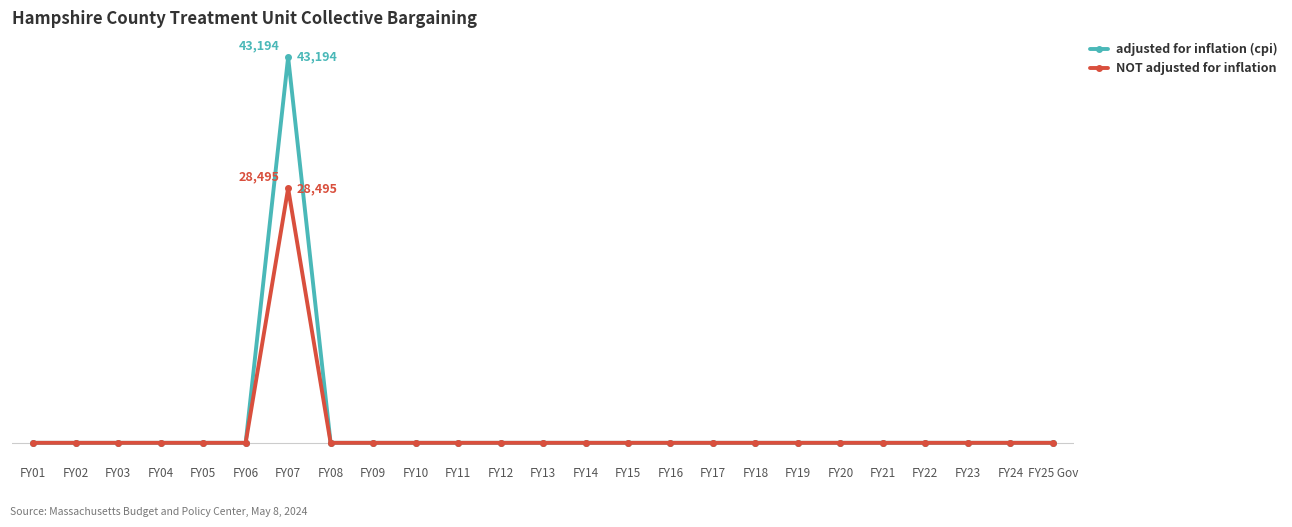

Reading left to right, extract all data points from this chart.

adjusted for inflation (cpi): 0	0	0	0	0	0	43194	0	0	0	0	0	0	0	0	0	0	0	0	0	0	0	0	0	0
NOT adjusted for inflation: 0	0	0	0	0	0	28495	0	0	0	0	0	0	0	0	0	0	0	0	0	0	0	0	0	0